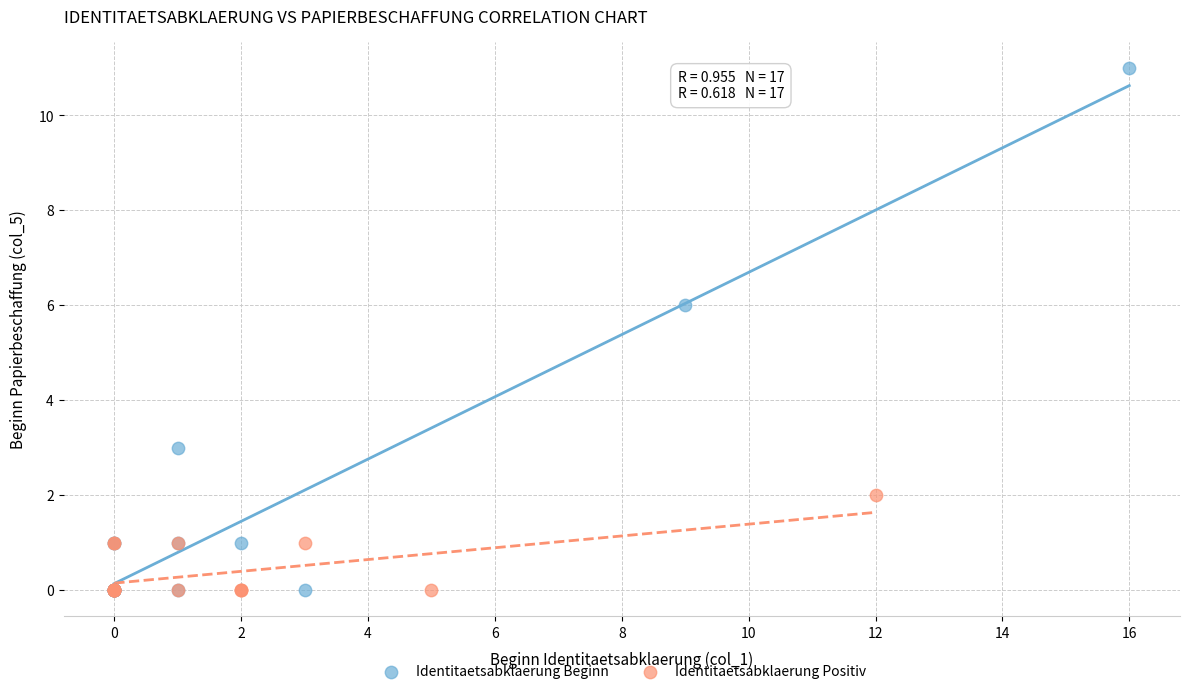

Which series reaches the maximum Y coordinate?

Identitaetsabklaerung Beginn